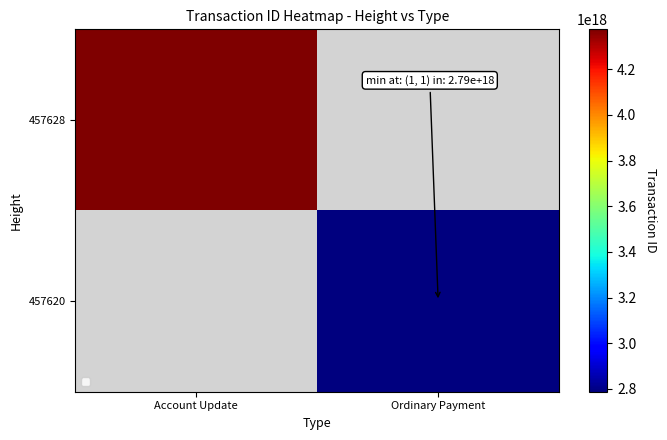

Which has a higher value, Ordinary Payment or Account Update?

Account Update